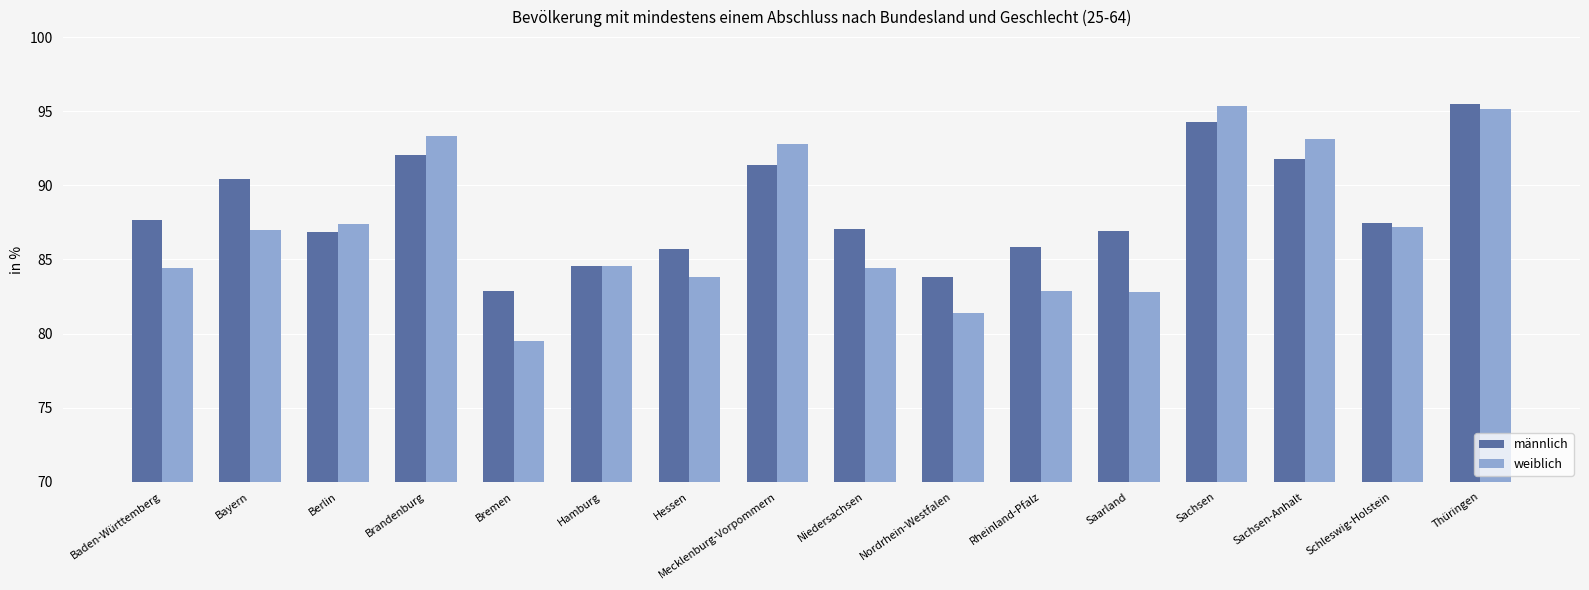

How many bars are there in each group?

2